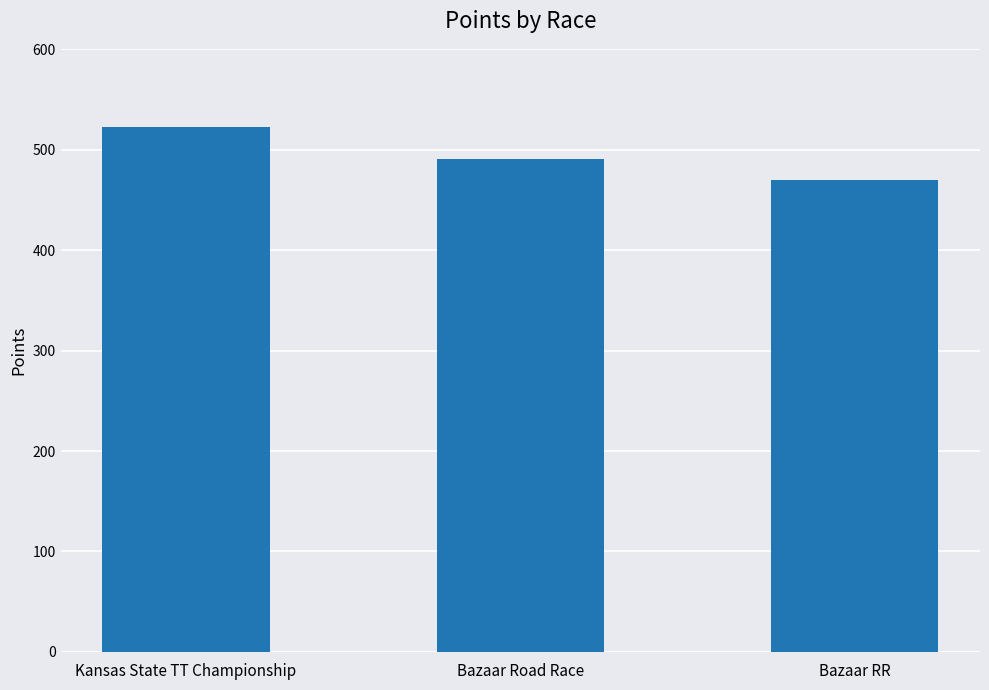

Is it true that the value at Kansas State TT Championship is 742.9?

False